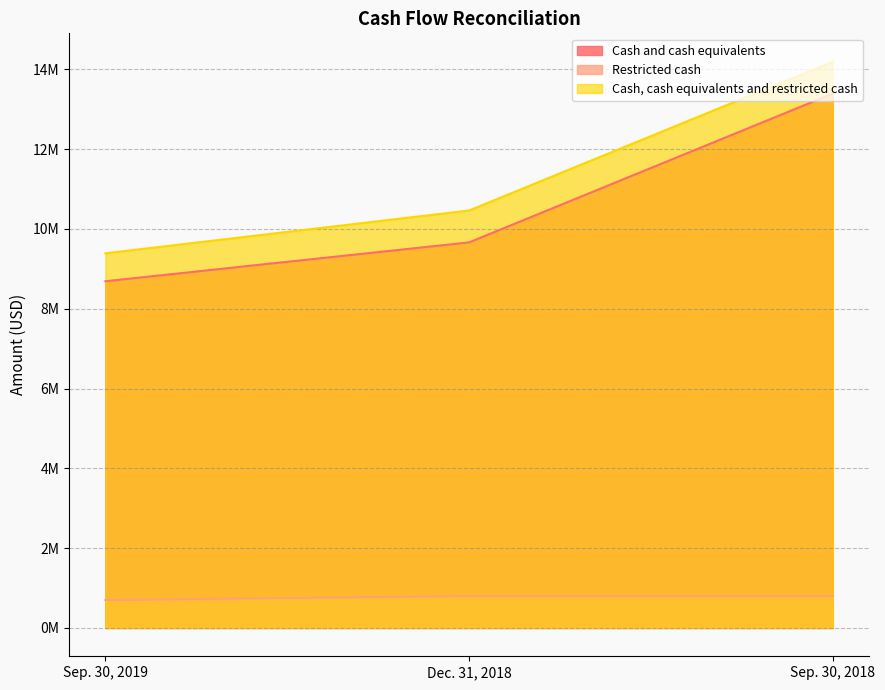

How many lines are shown in the chart?

3